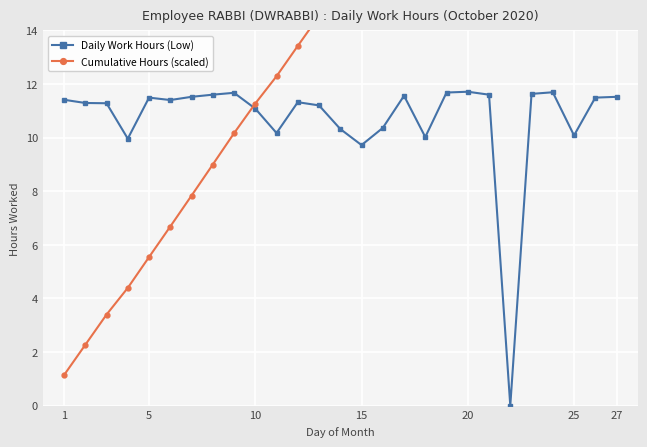

List the series in order of their overall mean, highest first.

Cumulative Hours (scaled), Daily Work Hours (Low)